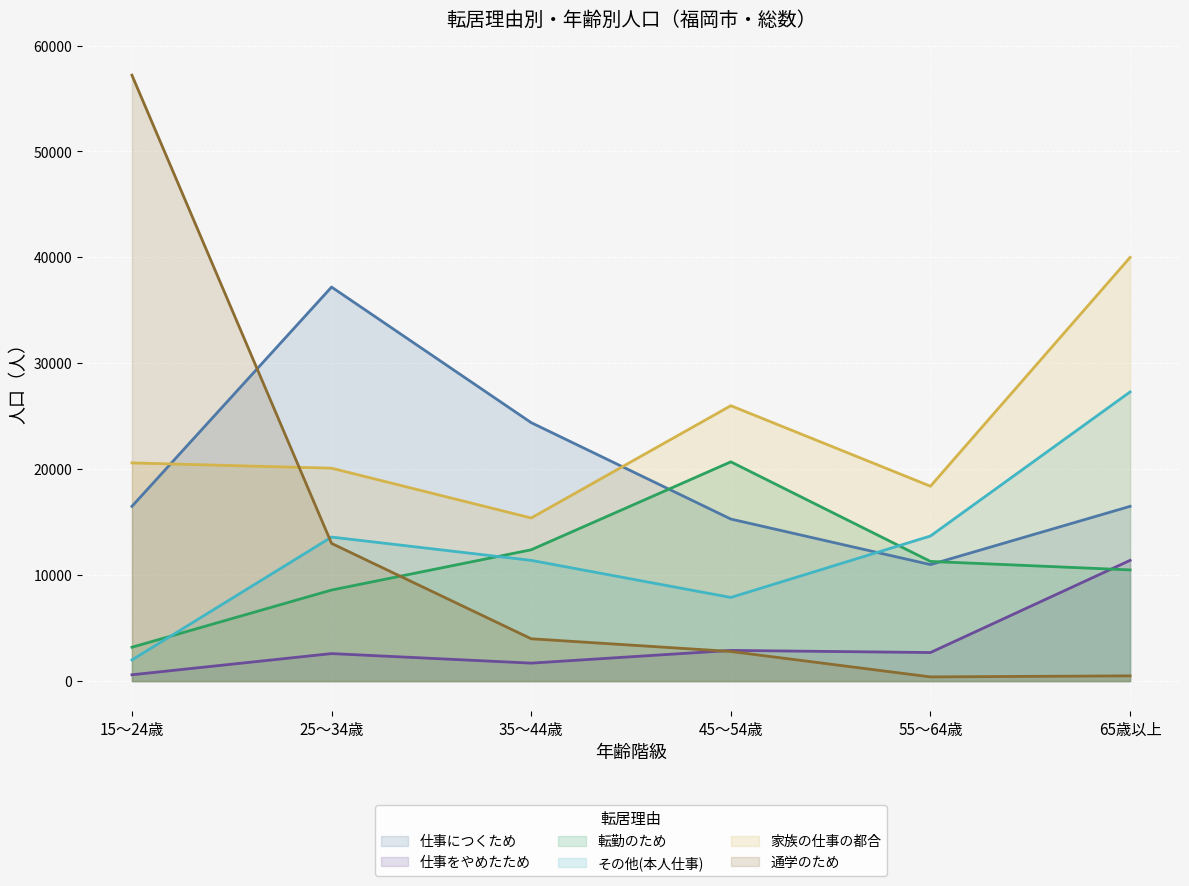

Where do 通学のため and その他(本人仕事) first cross each other?

15～24歳 and 25～34歳